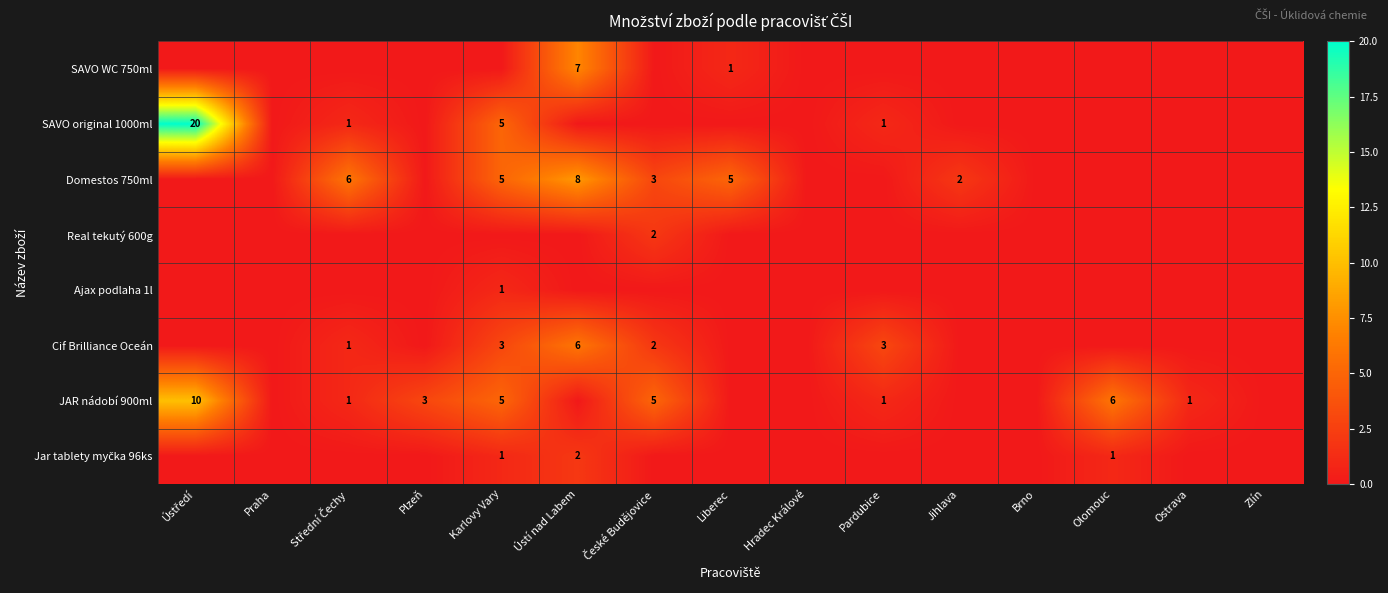

True or false: Domestos 750ml has a value of 12 at Ústí nad Labem.

False